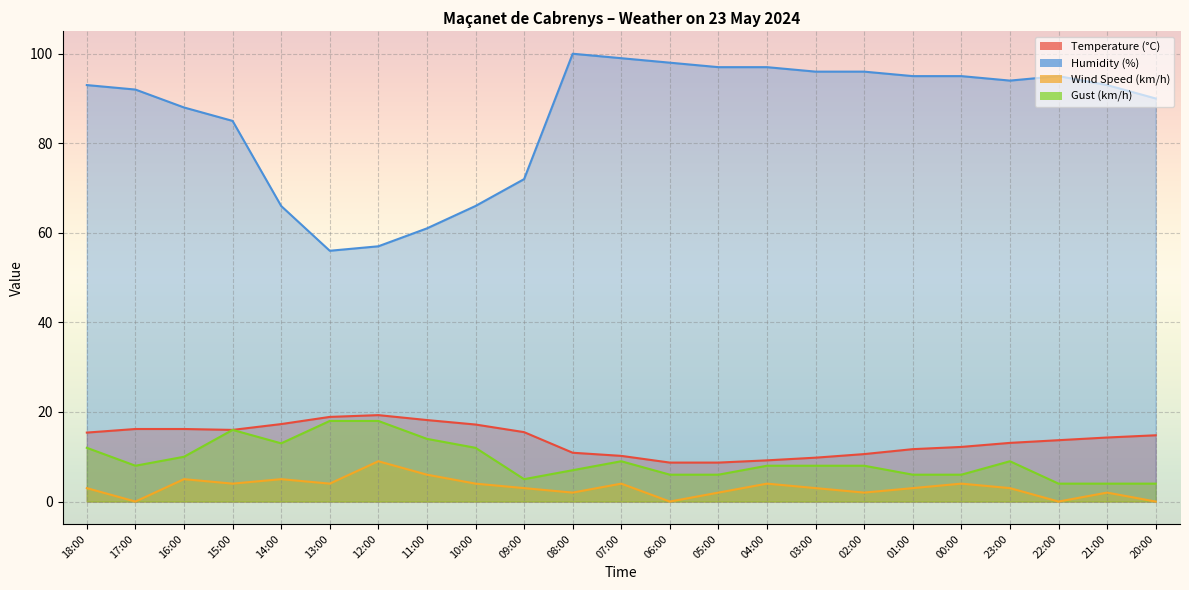

What are all the series names shown in the legend?

Temperature (°C), Humidity (%), Wind Speed (km/h), Gust (km/h)